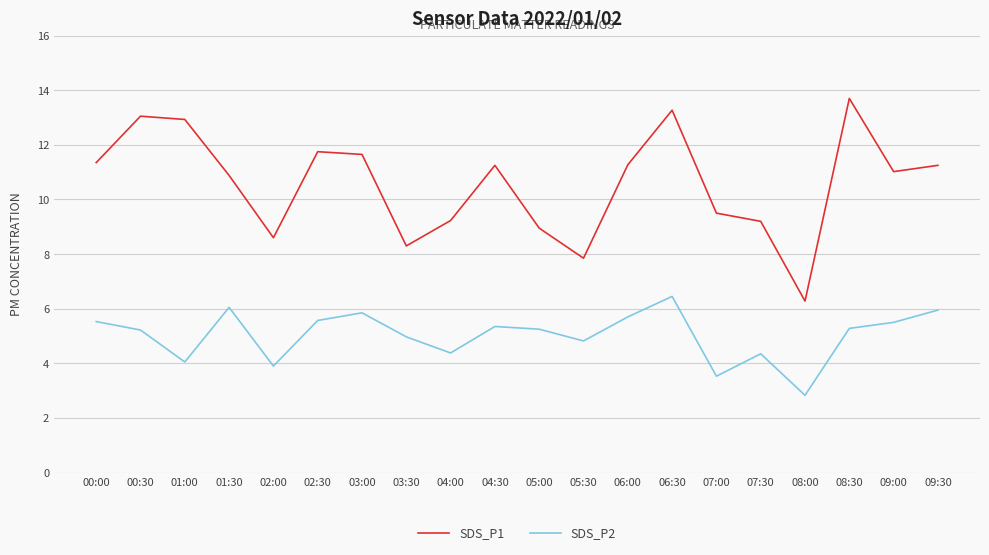

How many interior local valleys does the SDS_P1 series have?

5